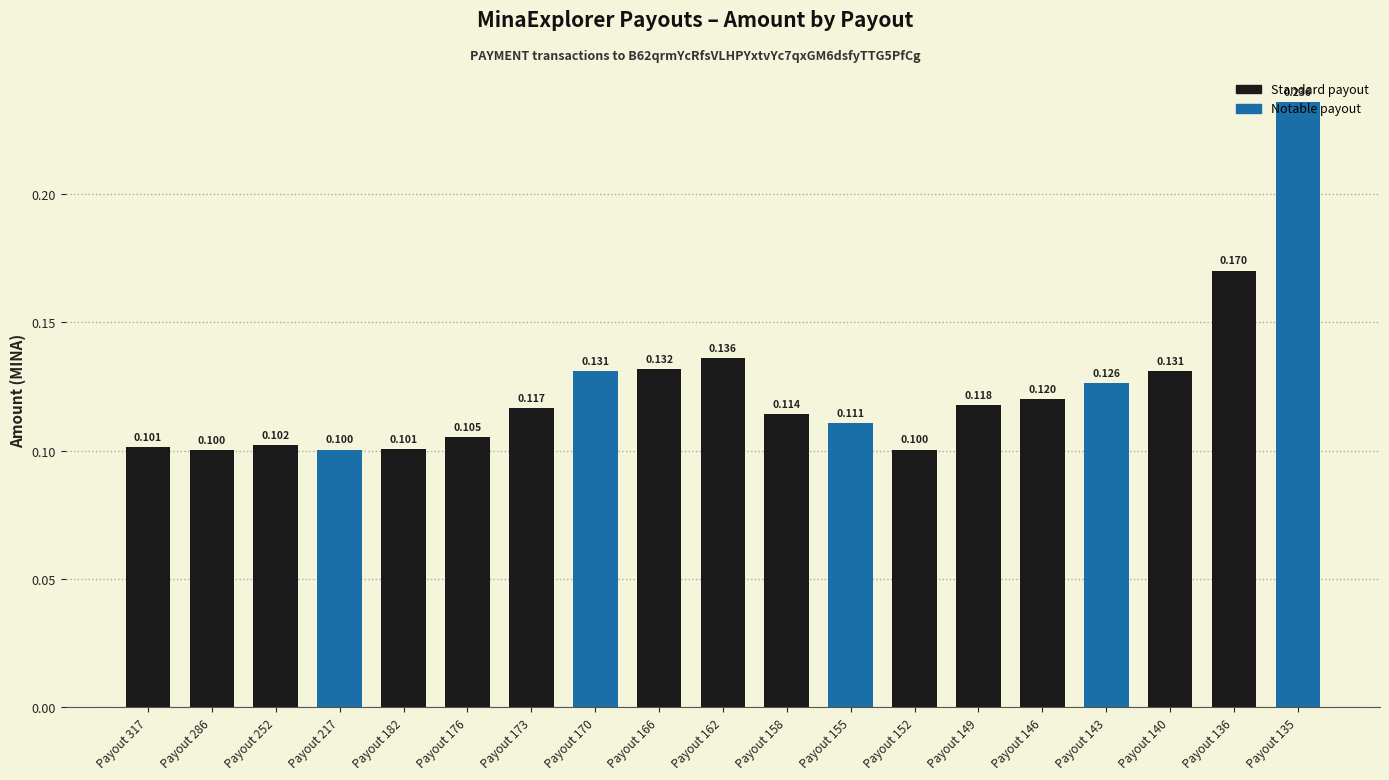

Rank the categories by value from highest to lowest.

Payout 135, Payout 136, Payout 162, Payout 166, Payout 170, Payout 140, Payout 143, Payout 146, Payout 149, Payout 173, Payout 158, Payout 155, Payout 176, Payout 252, Payout 317, Payout 182, Payout 152, Payout 217, Payout 286